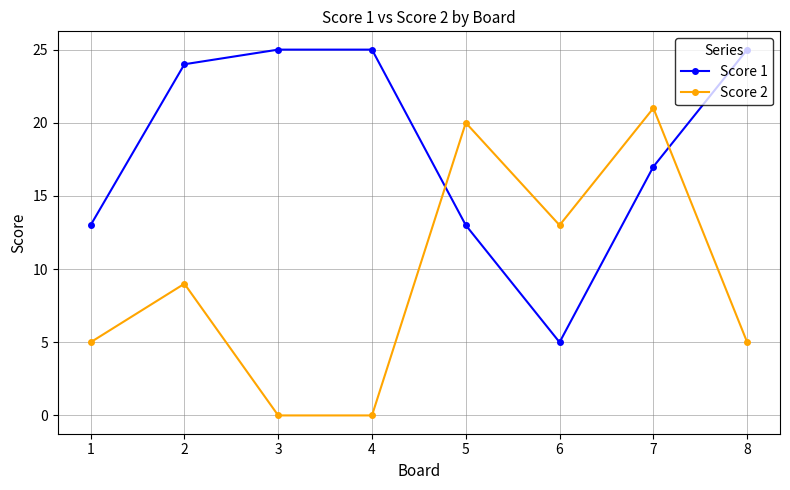

What is the highest value of the Score 2 series?

21